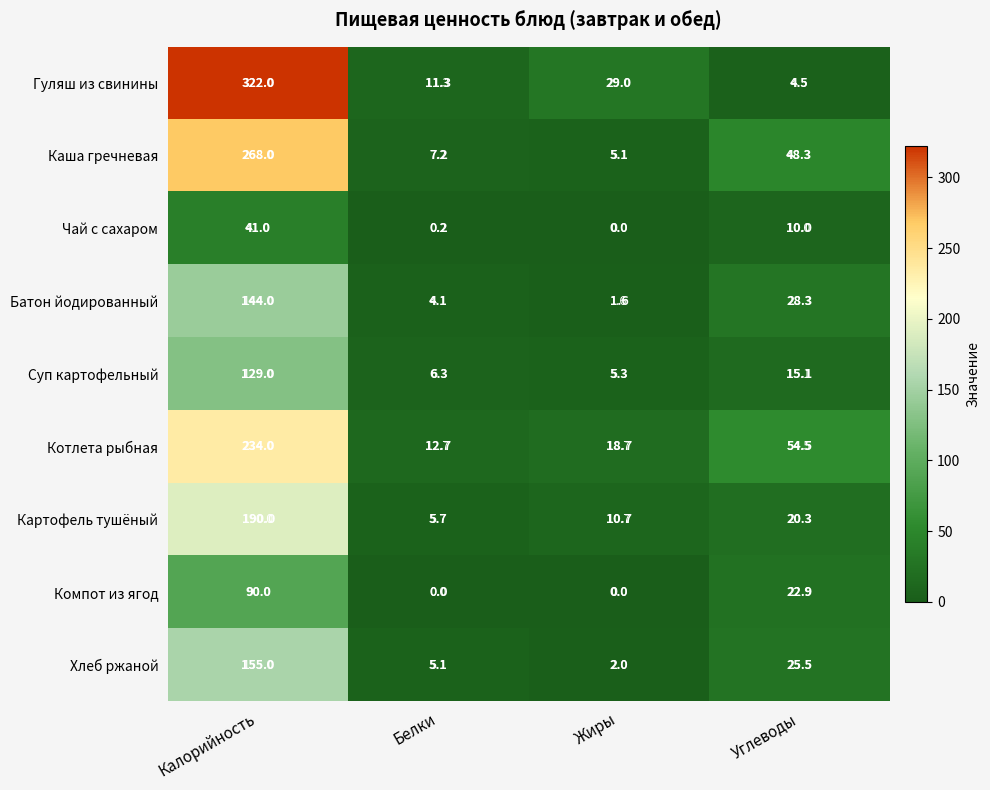

Rank the series by their maximum value, from lowest to highest.

Чай с сахаром, Компот из ягод, Суп картофельный, Батон йодированный, Хлеб ржаной, Картофель тушёный, Котлета рыбная, Каша гречневая, Гуляш из свинины